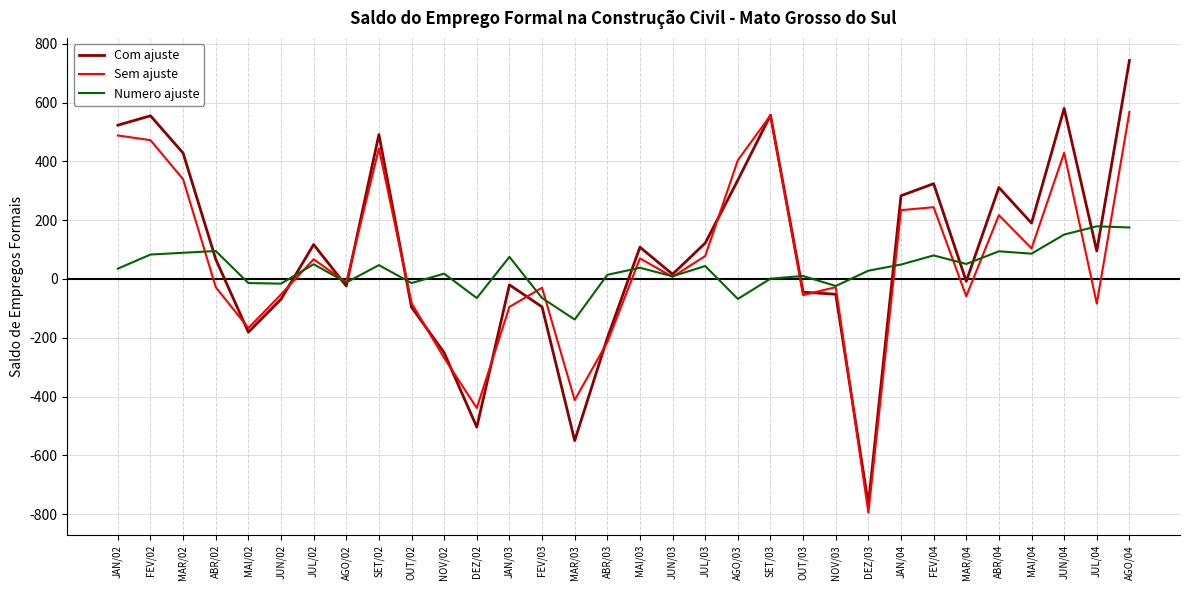

Read the Sem ajuste value at JUL/02.

67